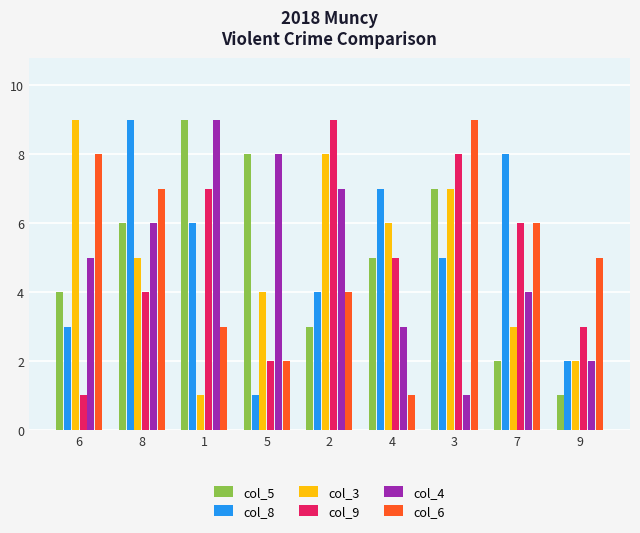

Reading left to right, list all the values displayed in this chart.

col_5: 4	6	9	8	3	5	7	2	1
col_8: 3	9	6	1	4	7	5	8	2
col_3: 9	5	1	4	8	6	7	3	2
col_9: 1	4	7	2	9	5	8	6	3
col_4: 5	6	9	8	7	3	1	4	2
col_6: 8	7	3	2	4	1	9	6	5